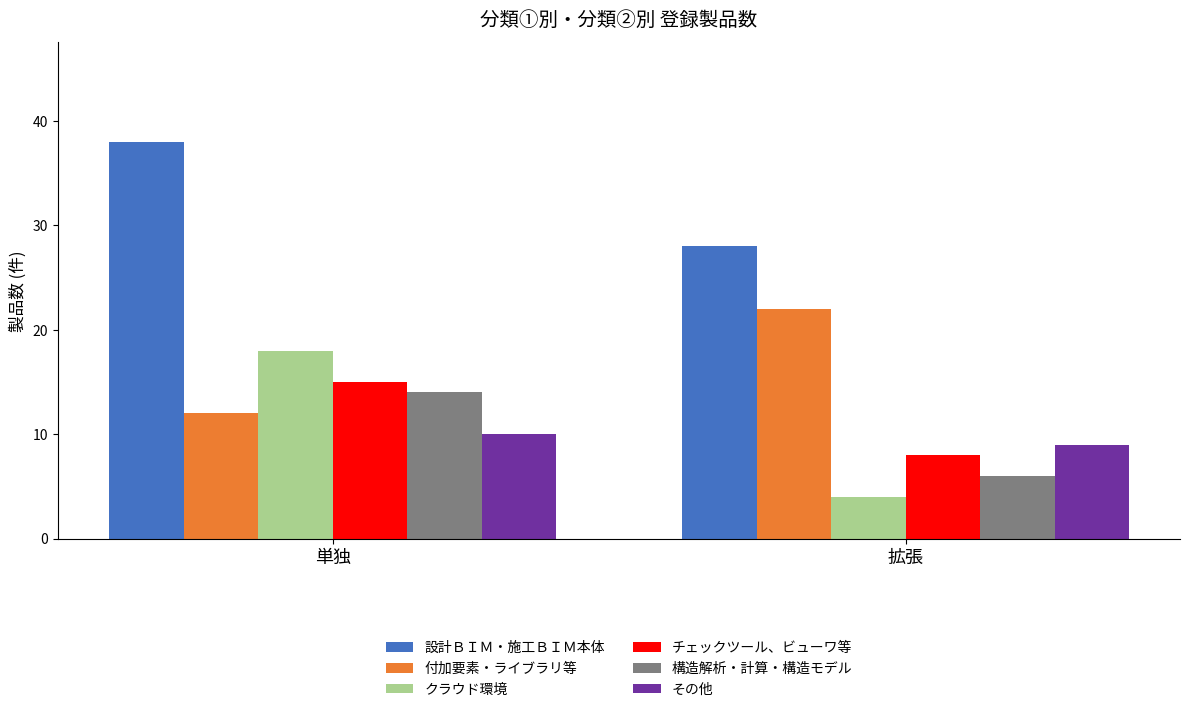

At how many categories does at least one series exceed 31?

1